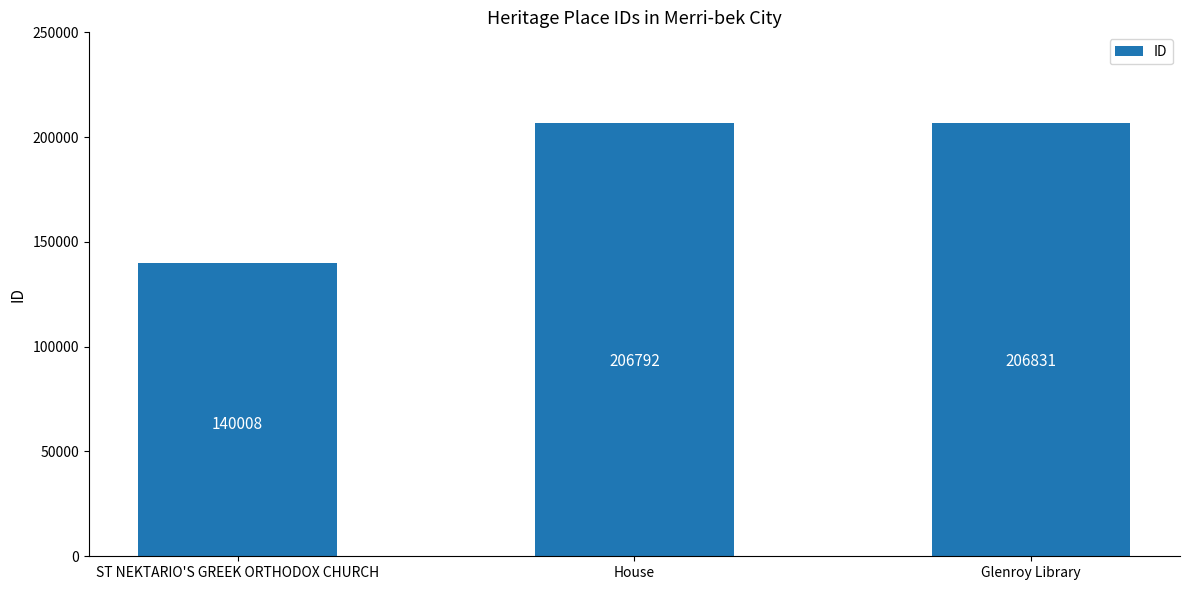

List the labels in order of value, largest first.

Glenroy Library, House, ST NEKTARIO'S GREEK ORTHODOX CHURCH